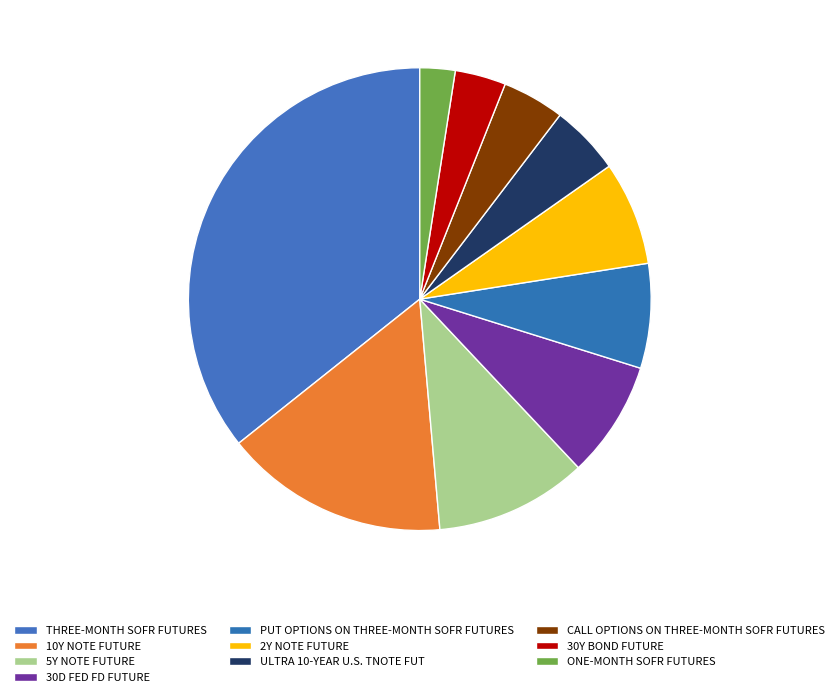

How many segments does this pie chart have?

10